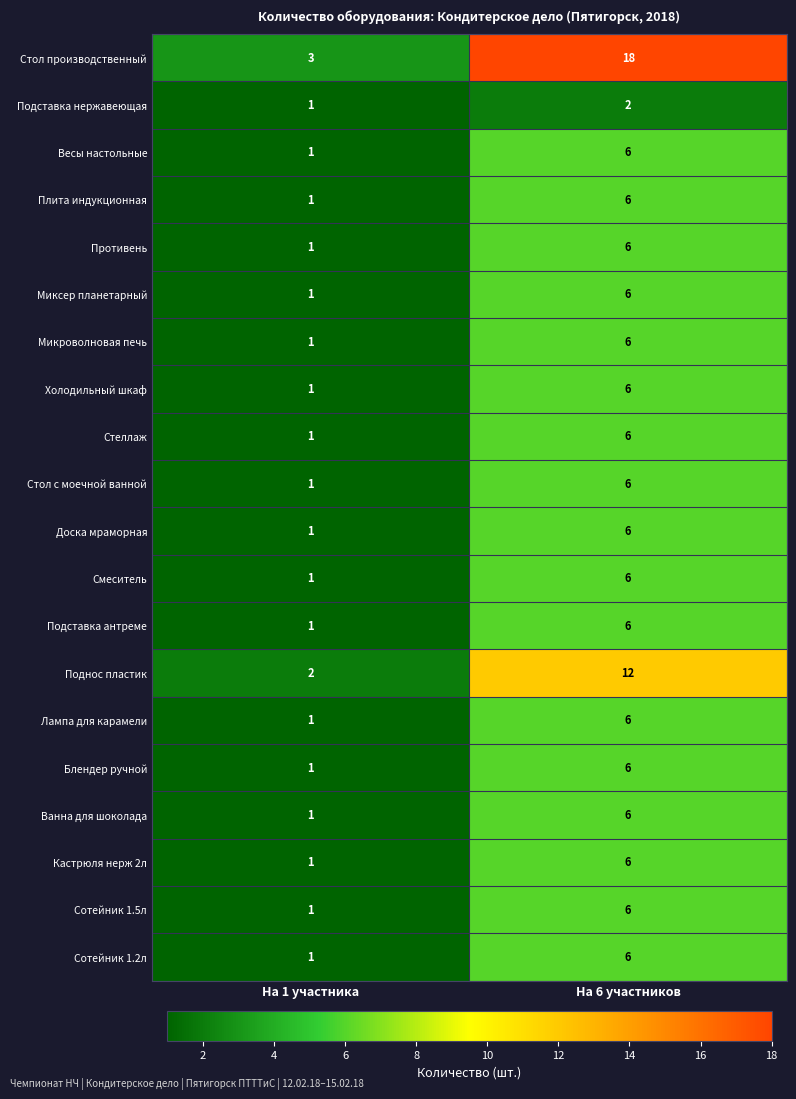

What is the sum of the Стол с моечной ванной values at На 1 участника and На 6 участников?

7